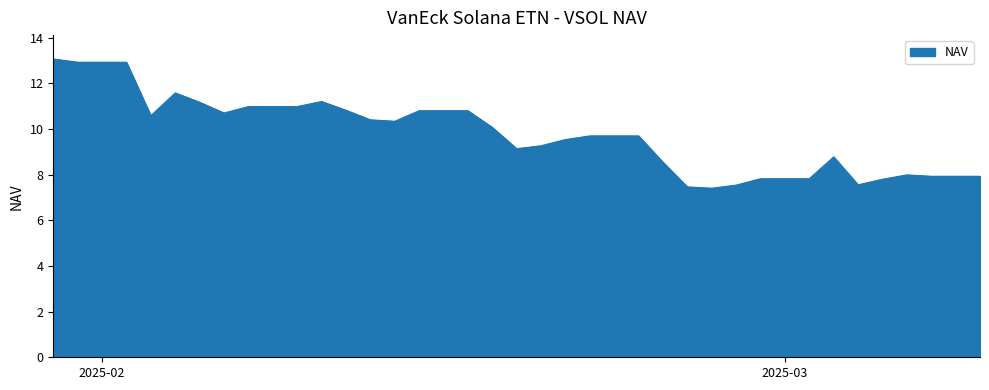

What is the greatest value displayed?

13.1